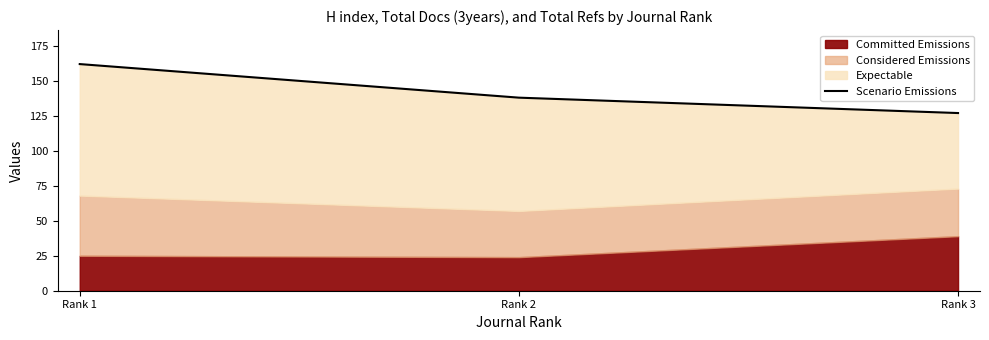

At which category does the chart reach its minimum across all series?

Rank 3